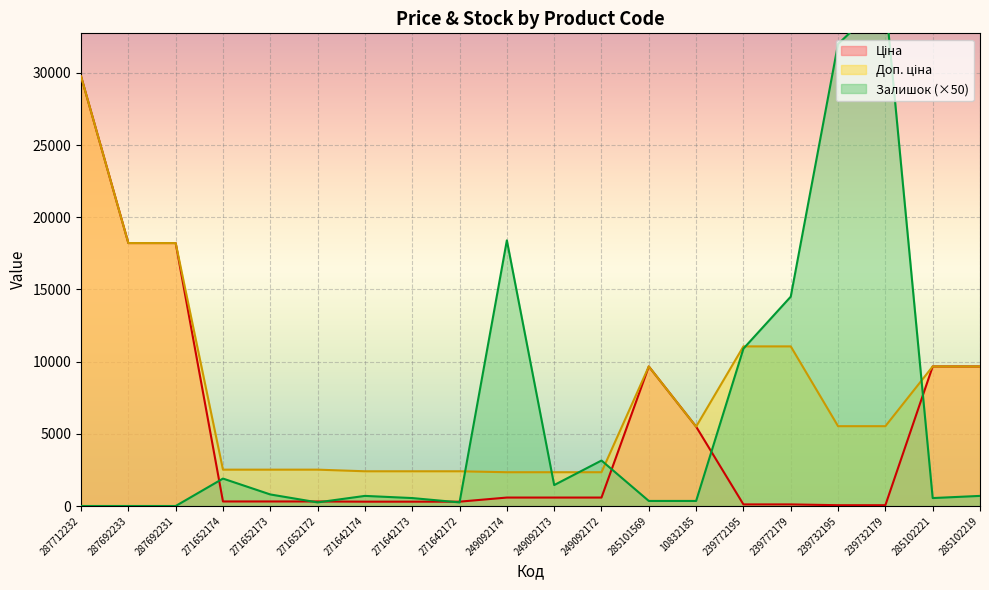

Reading left to right, what are all the values shown in this chart?

Ціна: 29761.5	18212.0	18212.0	314.7	314.7	314.7	300.6	300.6	300.6	584.9	584.9	584.9	9664.7	5497.3	110.5	110.5	55.3	55.3	9664.7	9664.7
Доп. ціна: 29761.5	18212.0	18212.0	2517.5	2517.5	2517.5	2405.2	2405.2	2405.2	2339.7	2339.7	2339.7	9664.7	5497.3	11055.0	11055.0	5528.0	5528.0	9664.7	9664.7
Залишок: 0.0	0.0	0.0	1900.0	800.0	250.0	700.0	550.0	250.0	18400.0	1450.0	3150.0	350.0	350.0	10900.0	14500.0	32000.0	35100.0	550.0	700.0